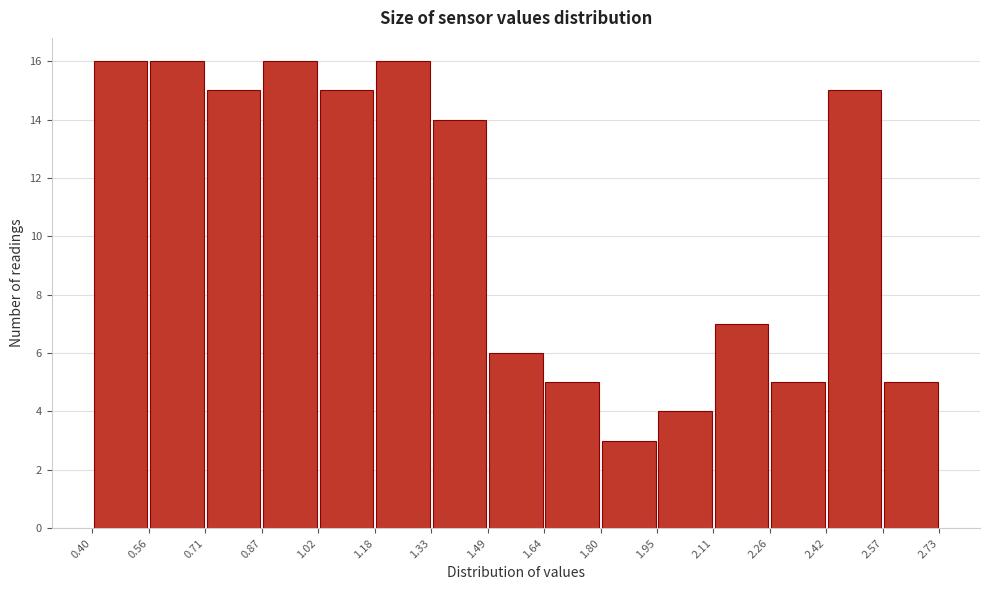

Reading left to right, transcribe this chart: for each bar, give the range it covers on the x-axis and its height. The values are not printed on the chart, so give them approximately, as read against the axis.

0.40 to 0.56: 16
0.56 to 0.71: 16
0.71 to 0.87: 15
0.87 to 1.02: 16
1.02 to 1.18: 15
1.18 to 1.33: 16
1.33 to 1.49: 14
1.49 to 1.64: 6
1.64 to 1.80: 5
1.80 to 1.95: 3
1.95 to 2.11: 4
2.11 to 2.26: 7
2.26 to 2.42: 5
2.42 to 2.57: 15
2.57 to 2.73: 5